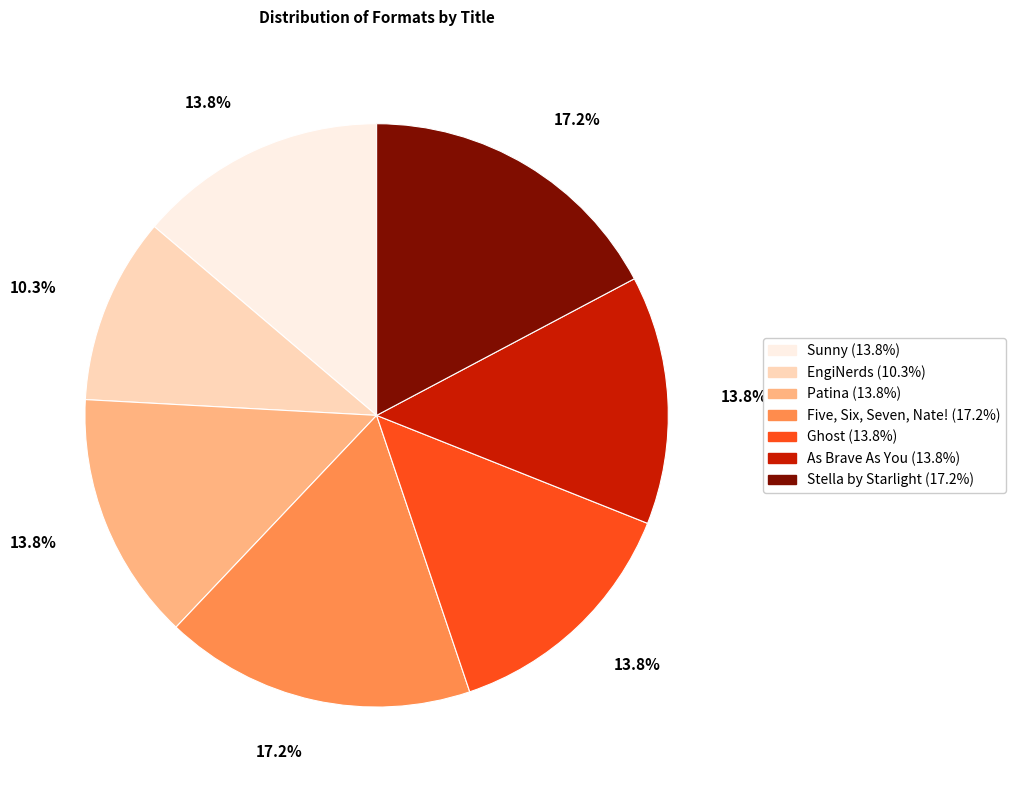

Which slice is the smallest?

EngiNerds